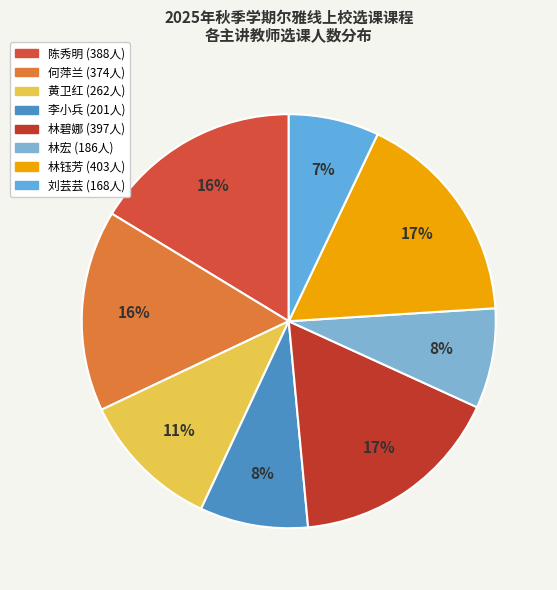

How many slices are in this pie chart?

8